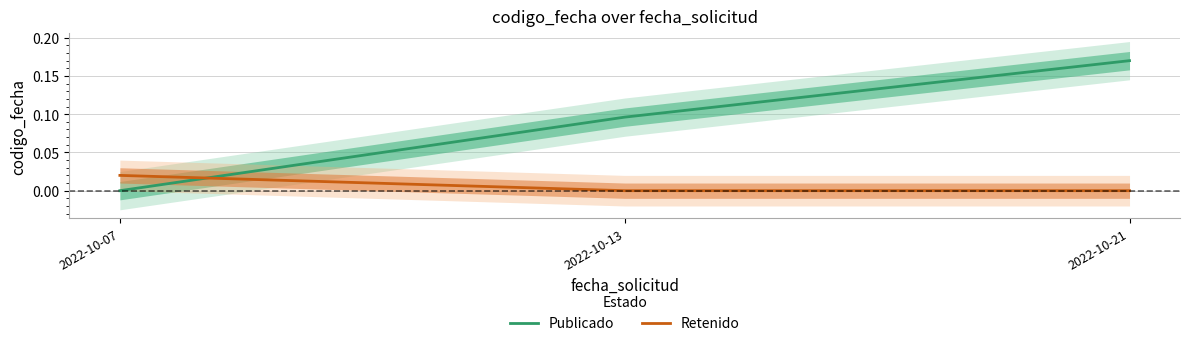

At how many categories does at least one series exceed 0?

3